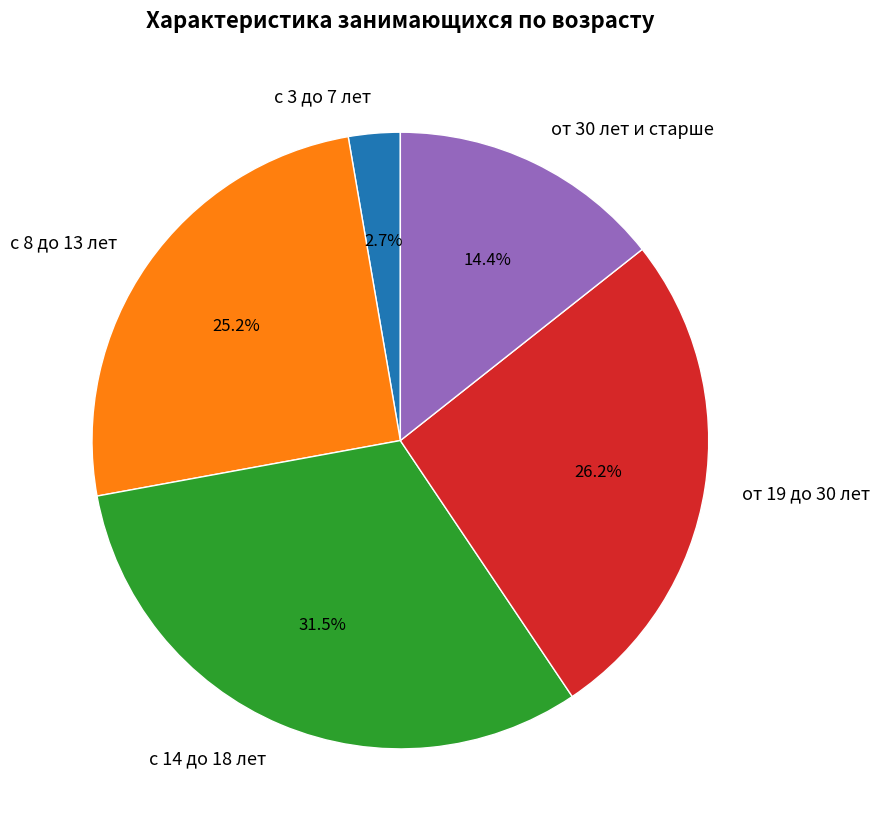

What is the largest slice in the pie chart?

с 14 до 18 лет